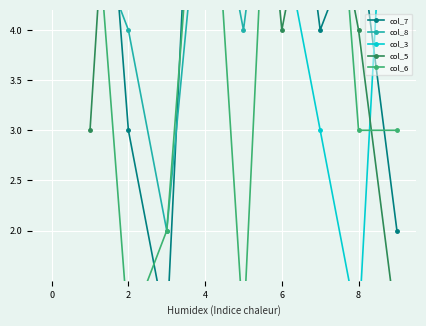

True or false: col_3 has more than 0 points higher than both neighbors.

True